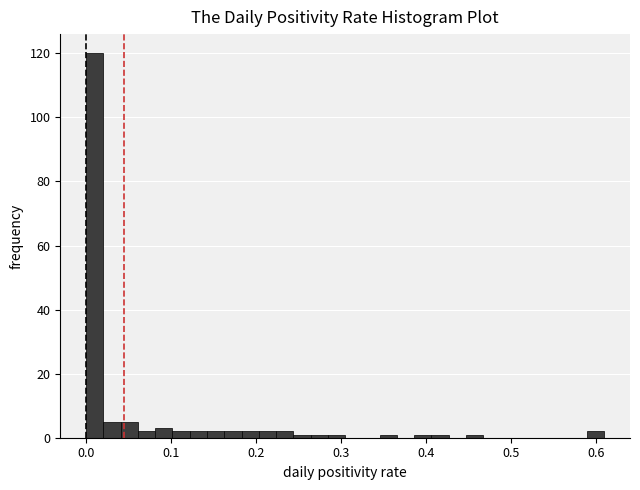

Around what value on the x-axis is the tallest bar? Give the approximate position of its centre, as read against the axis.

0.01